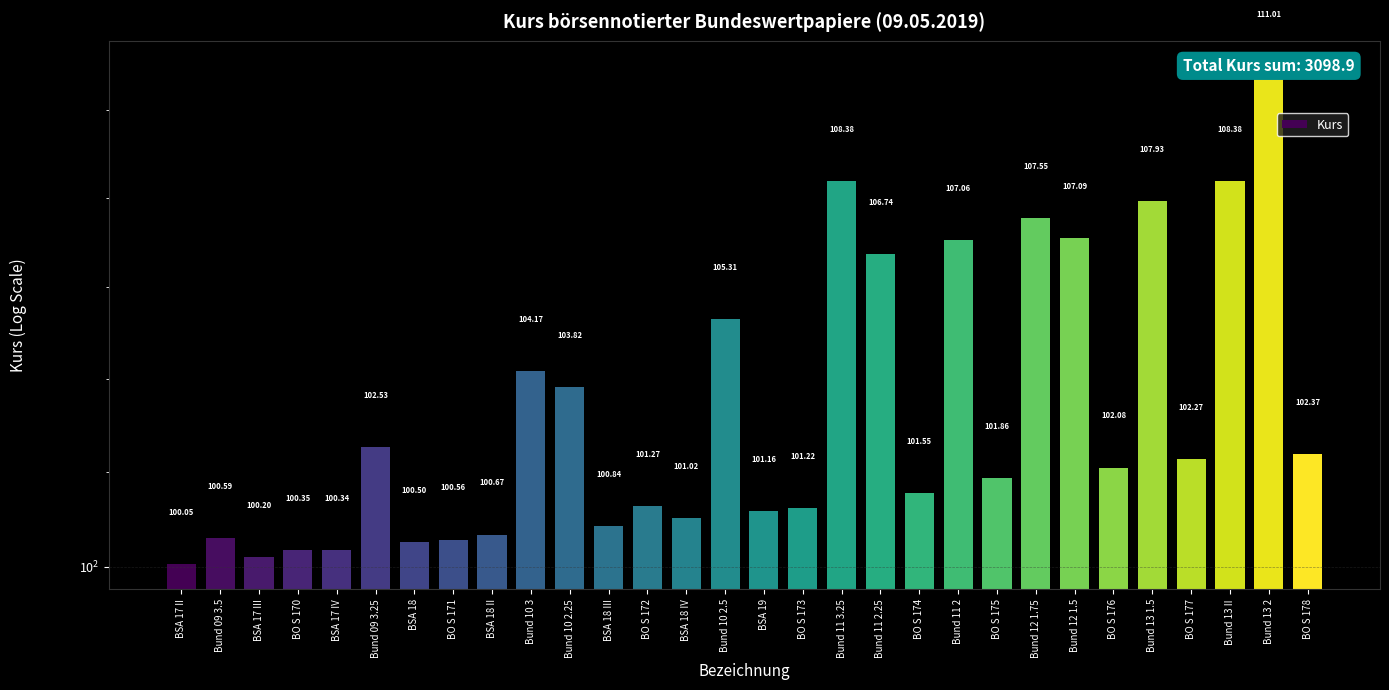

What is the greatest value displayed?

111.0